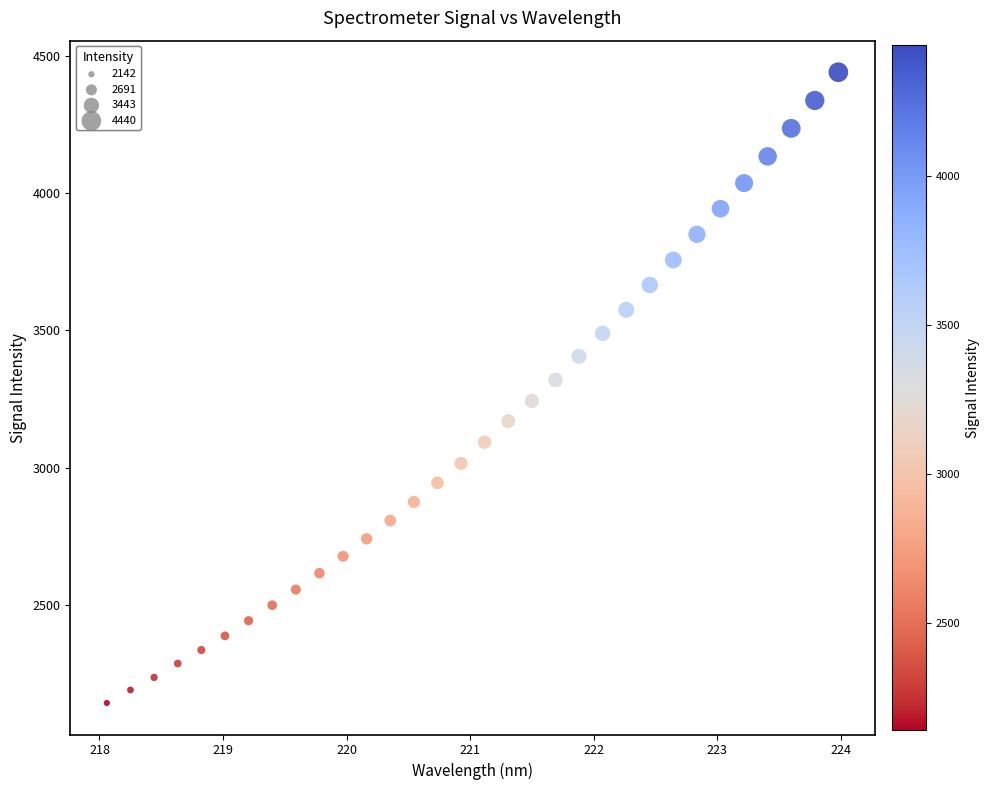

What is the range of Y values (max minus min)?

2298.1